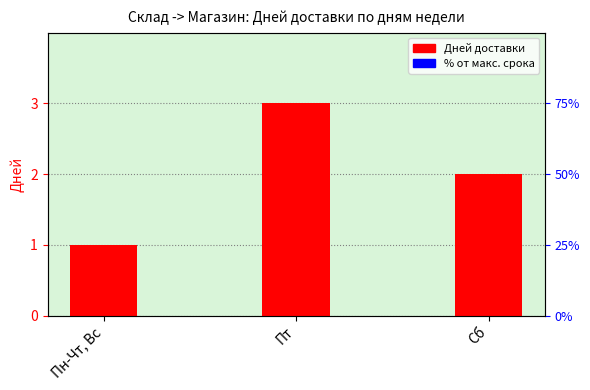

What is the label of the 2nd bar from the left?

Пт